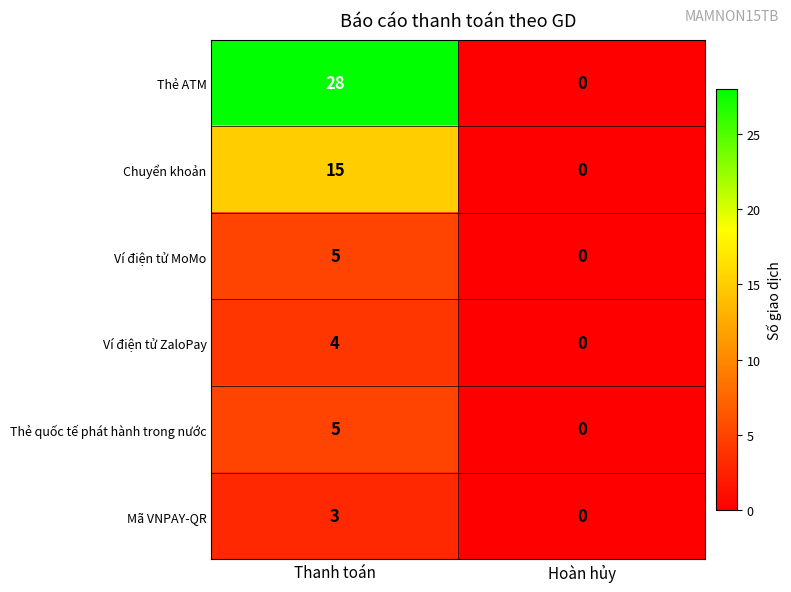

Which series has the largest total across all categories?

Thẻ ATM